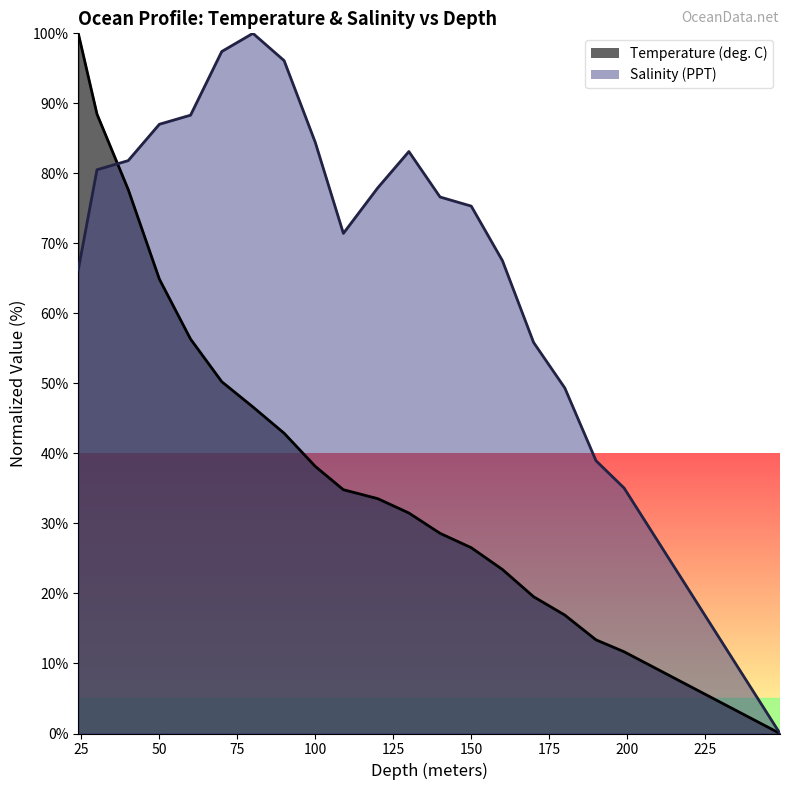

Where is Temperature nearest to the value 50?

70.0